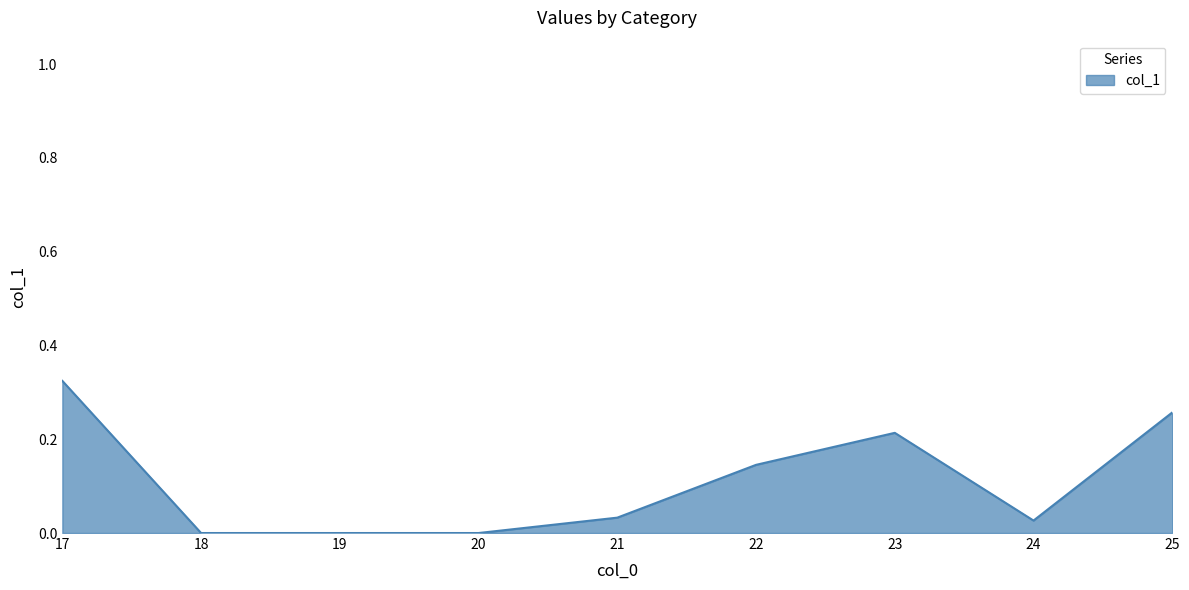

Between 22 and 19, which is larger?

22